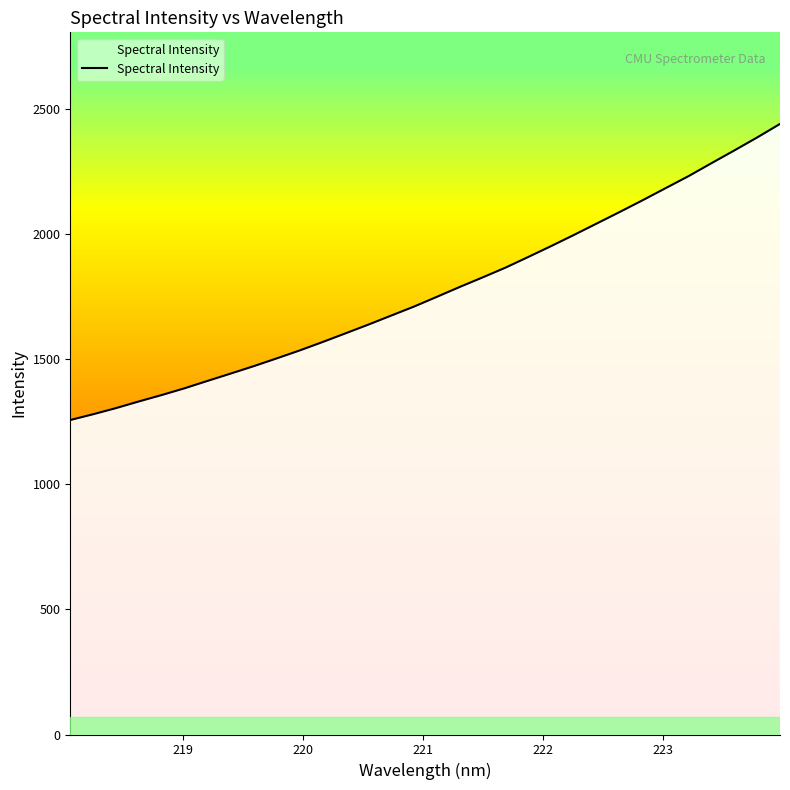

What is the difference between the maximum and minimum values?

1182.6